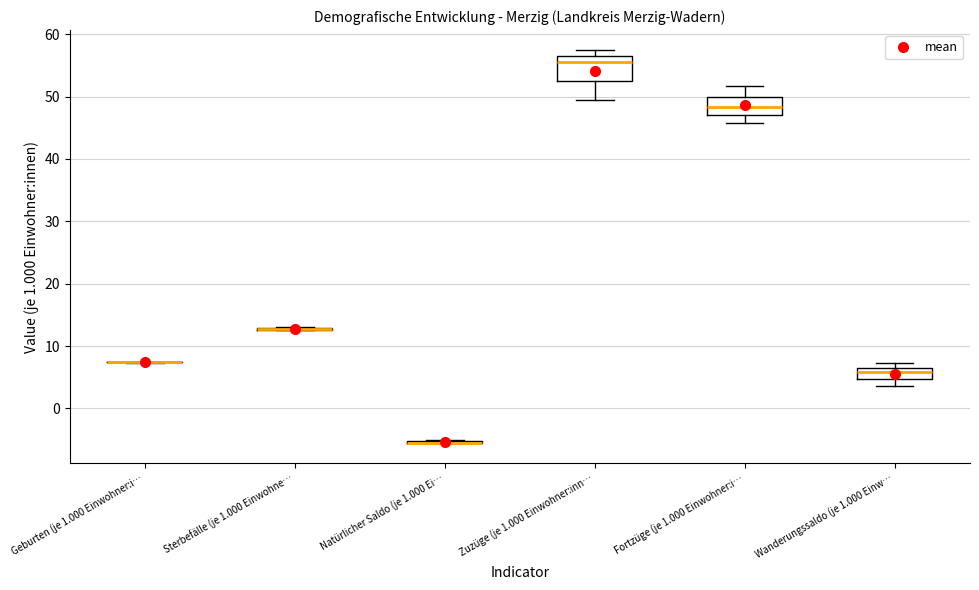

Reading left to right, read every box against the y-axis: the position of its median line, the range the box covers, and the ends of its whiskers. The values are not printed on the chart, so give them approximately, as read against the axis.

Geburten (je 1.000 Einwohner:i…: box collapsed to a line at 8, whiskers 7 to 8
Sterbefälle (je 1.000 Einwohne…: box collapsed to a line at 13, whiskers 13 to 13
Natürlicher Saldo (je 1.000 Ei…: box collapsed to a line at -5, whiskers -6 to -5
Zuzüge (je 1.000 Einwohner:inn…: median 56, box 53 to 57, whiskers 49 to 58
Fortzüge (je 1.000 Einwohner:i…: median 48, box 47 to 50, whiskers 46 to 52
Wanderungssaldo (je 1.000 Einw…: median 6, box 5 to 7, whiskers 4 to 7 (just above the box's upper edge)